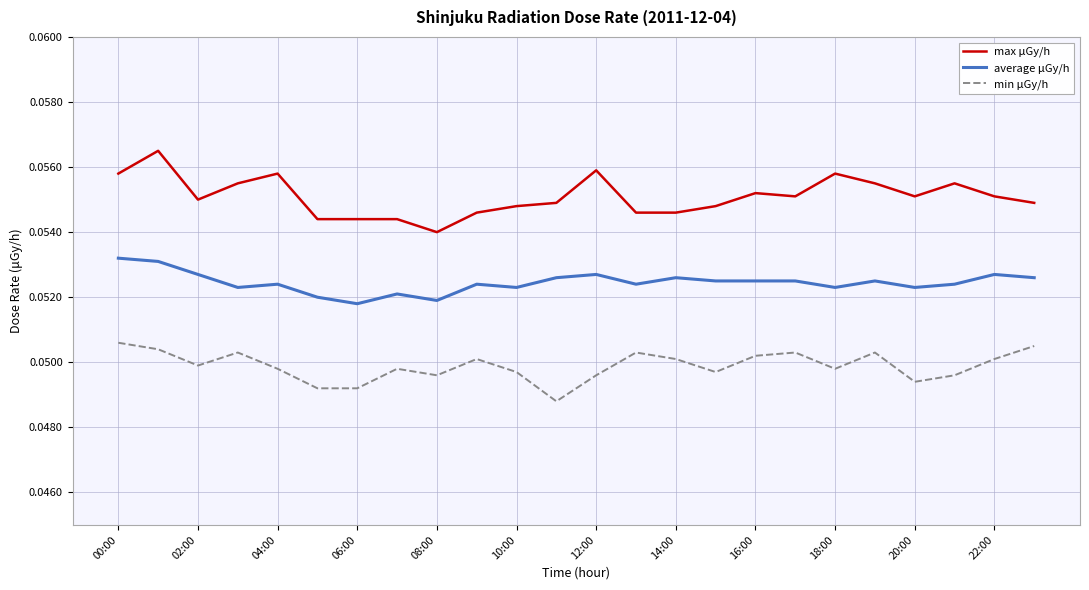

Count the number of categories in the chart.

24